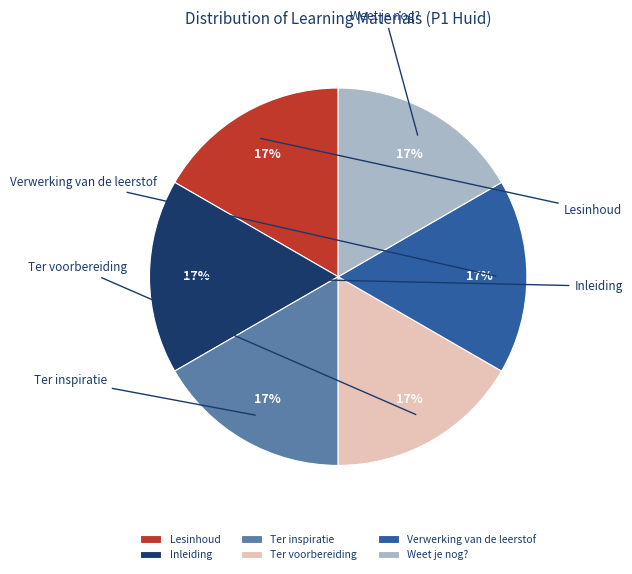

The Ter voorbereiding slice represents 17% of the pie. True or false?

True